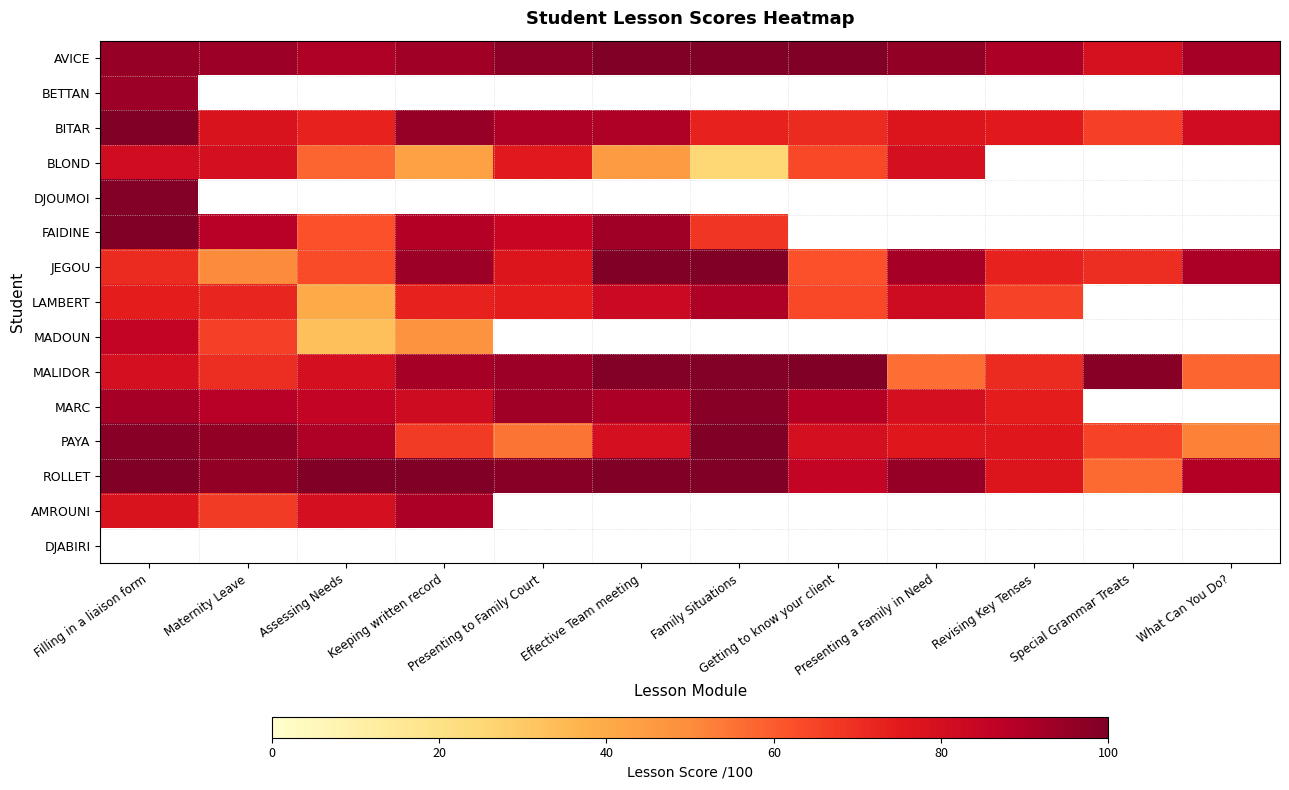

At which category does the chart reach its minimum across all series?

Family Situations